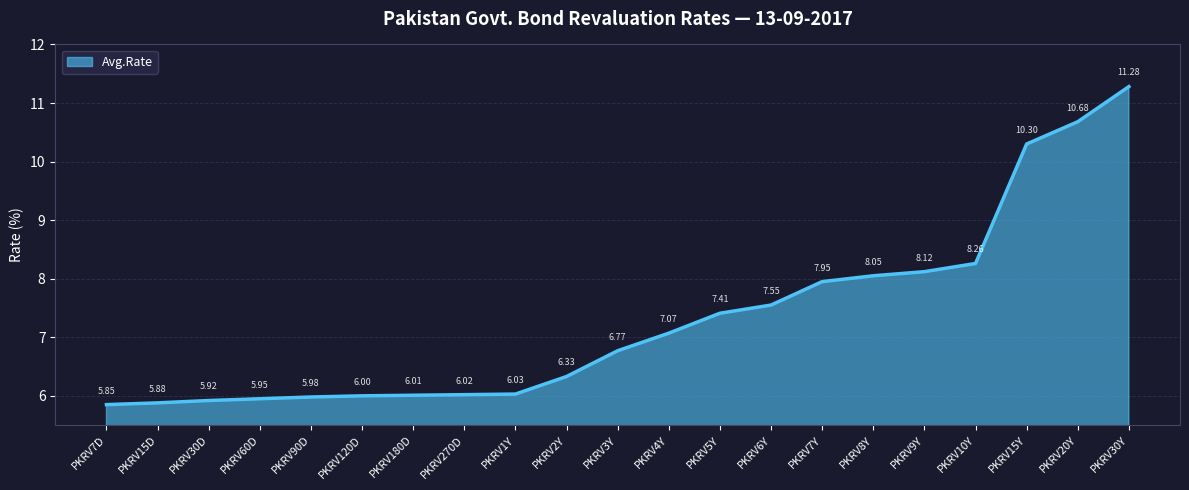

Between PKRV270D and PKRV15D, which is larger?

PKRV270D